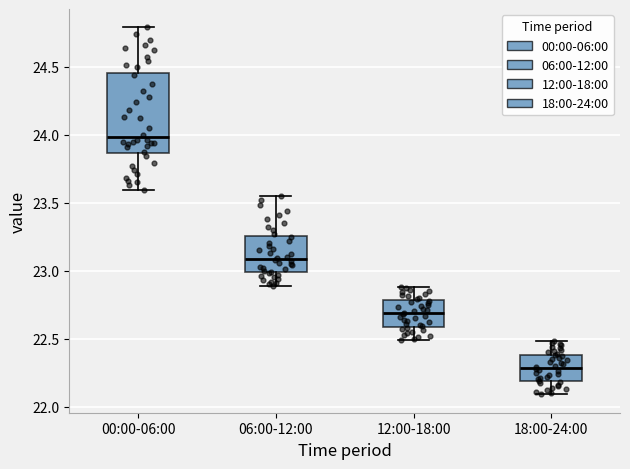

Comparing the boxes themselves (not the whiskers), which one is the tallest?

00:00-06:00